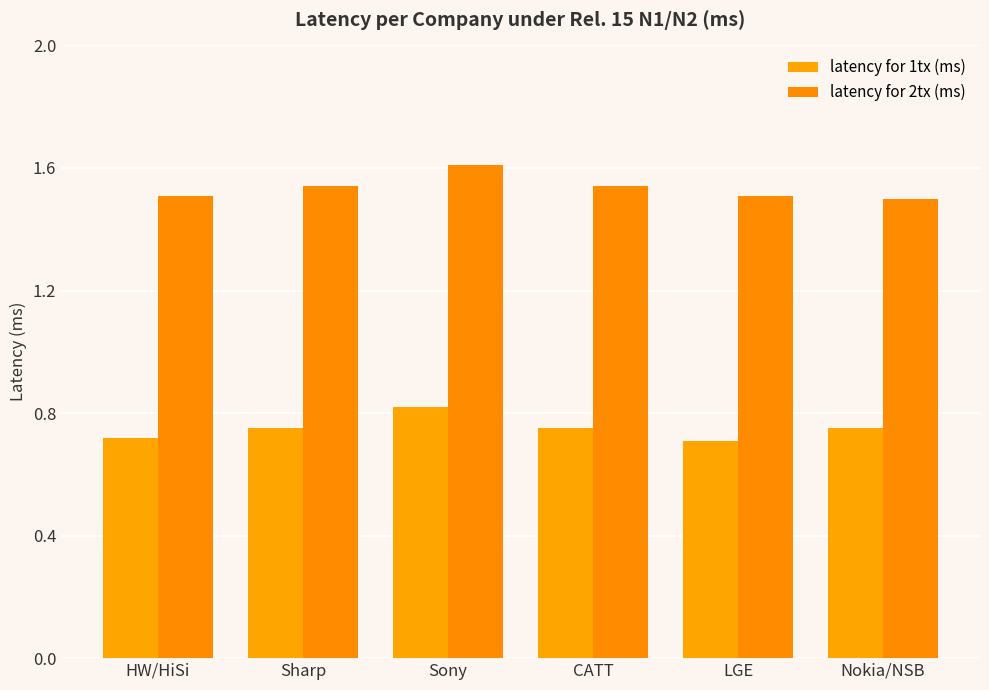

Reading right to left, list all the values displayed in this chart.

latency for 1tx (ms): Nokia/NSB=0.8	LGE=0.7	CATT=0.8	Sony=0.8	Sharp=0.8	HW/HiSi=0.7
latency for 2tx (ms): Nokia/NSB=1.5	LGE=1.5	CATT=1.5	Sony=1.6	Sharp=1.5	HW/HiSi=1.5